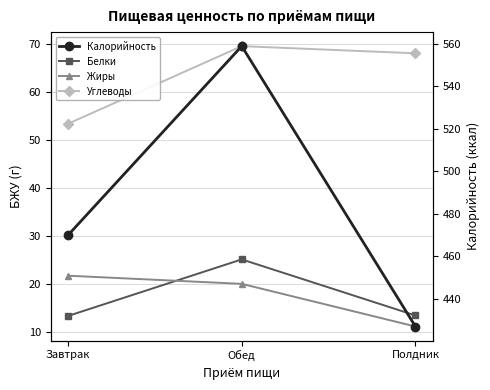

The Углеводы series shows 10.9 at Завтрак. True or false?

False